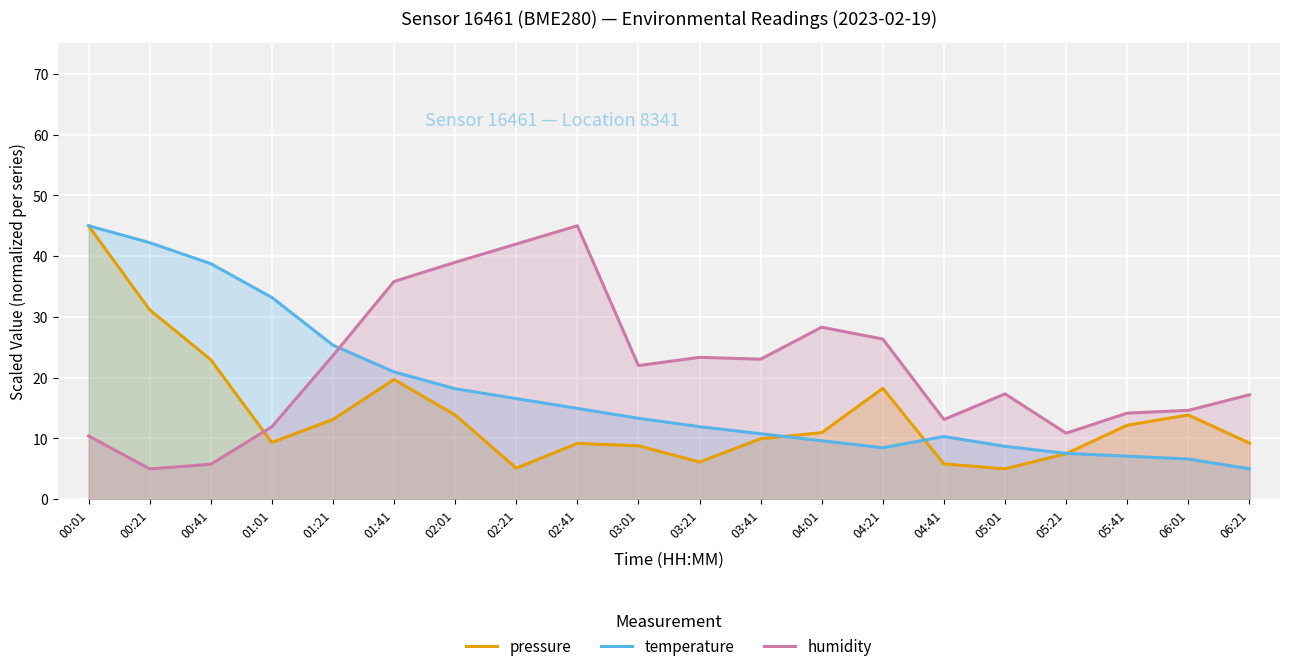

How many interior local valleys does the temperature series have?

1